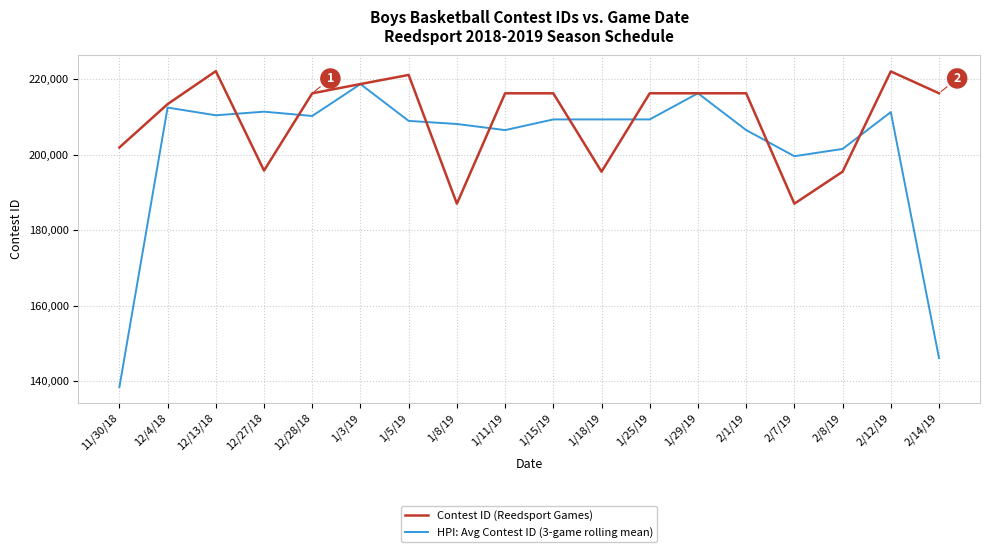

What is the minimum value for HPI: Avg Contest ID (3-game rolling mean)?

138431.0